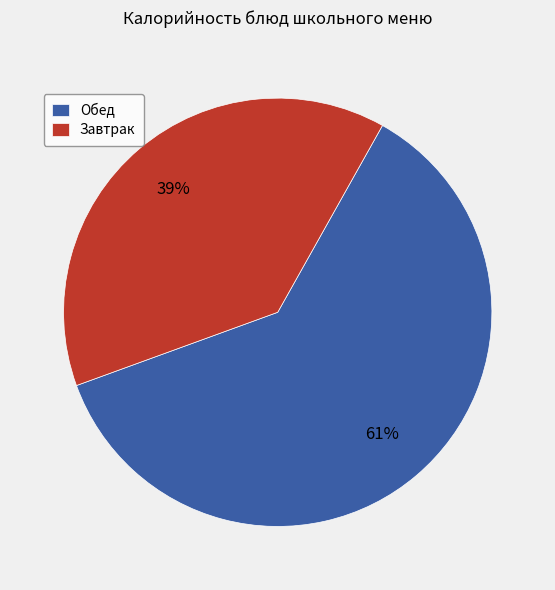

To the nearest percent, what percentage of the pie is Завтрак?

39%